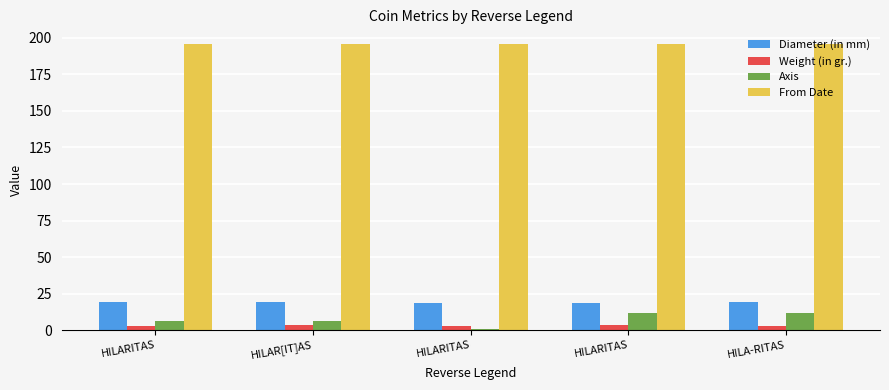

List the labels in order of From Date value, smallest first.

HILARITAS, HILAR[IT]AS, HILARITAS, HILARITAS, HILA-RITAS